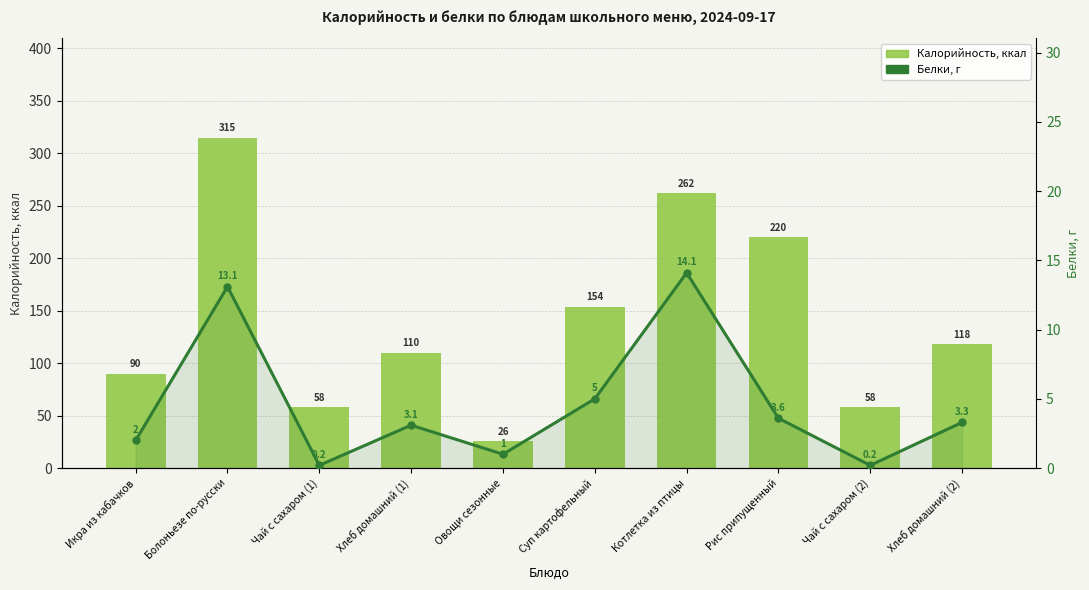

At which label is Калорийность, ккал closest to 170?

Суп картофельный